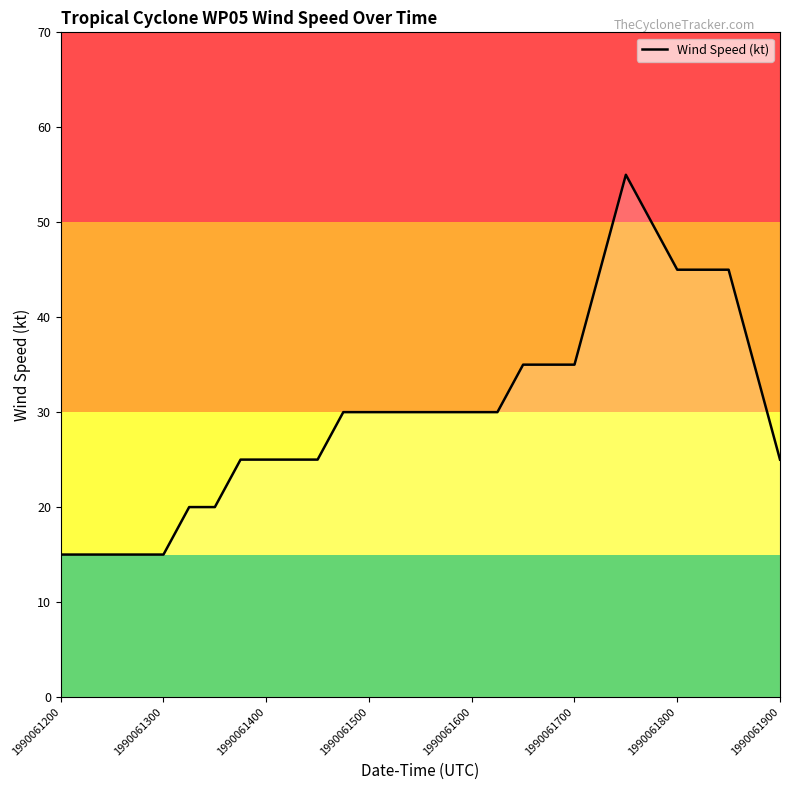

What is the minimum value shown in the chart?

15